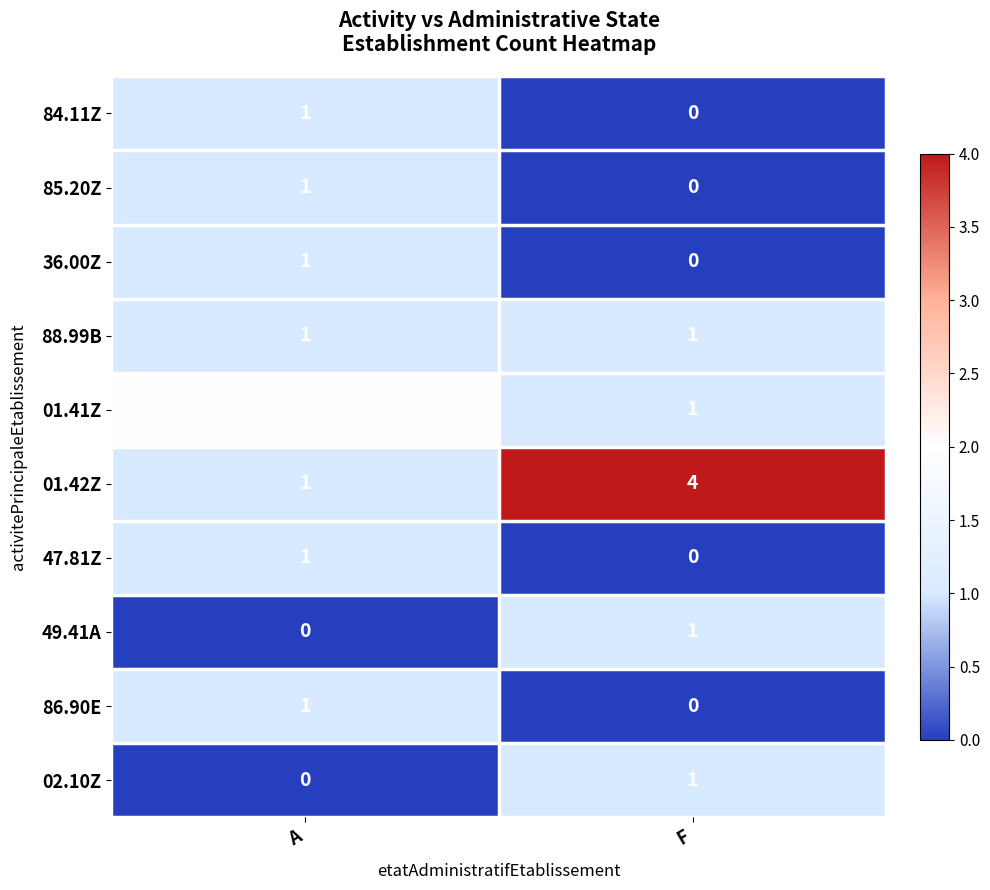

Which series has the largest total across all categories?

01.42Z